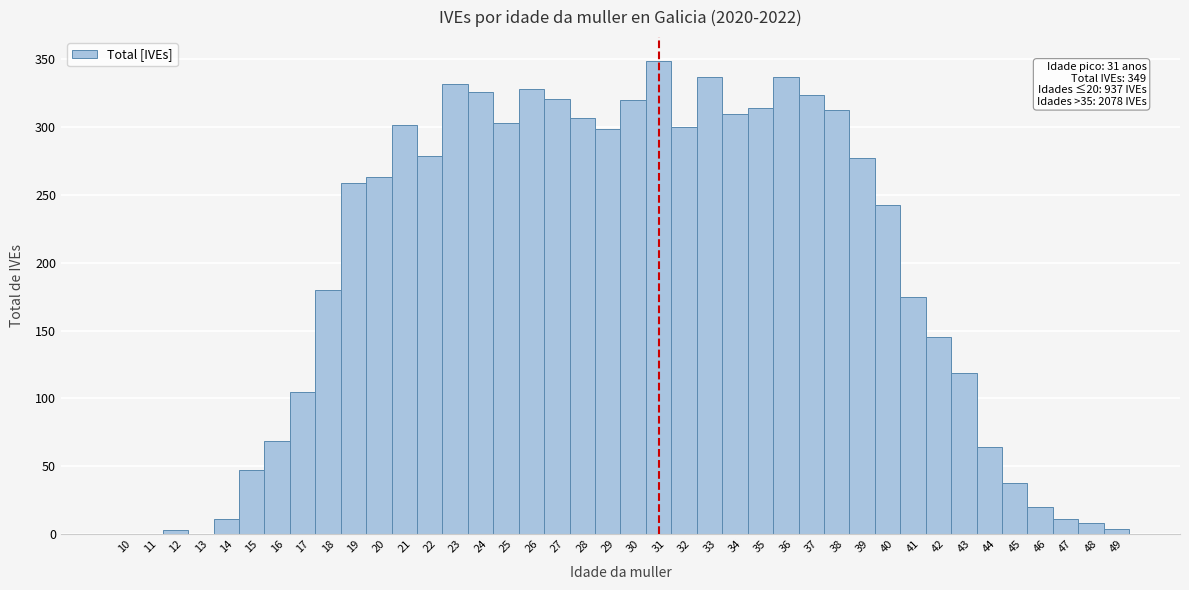

Over which range of the x-axis is the bar tallest?

30.5 to 31.5